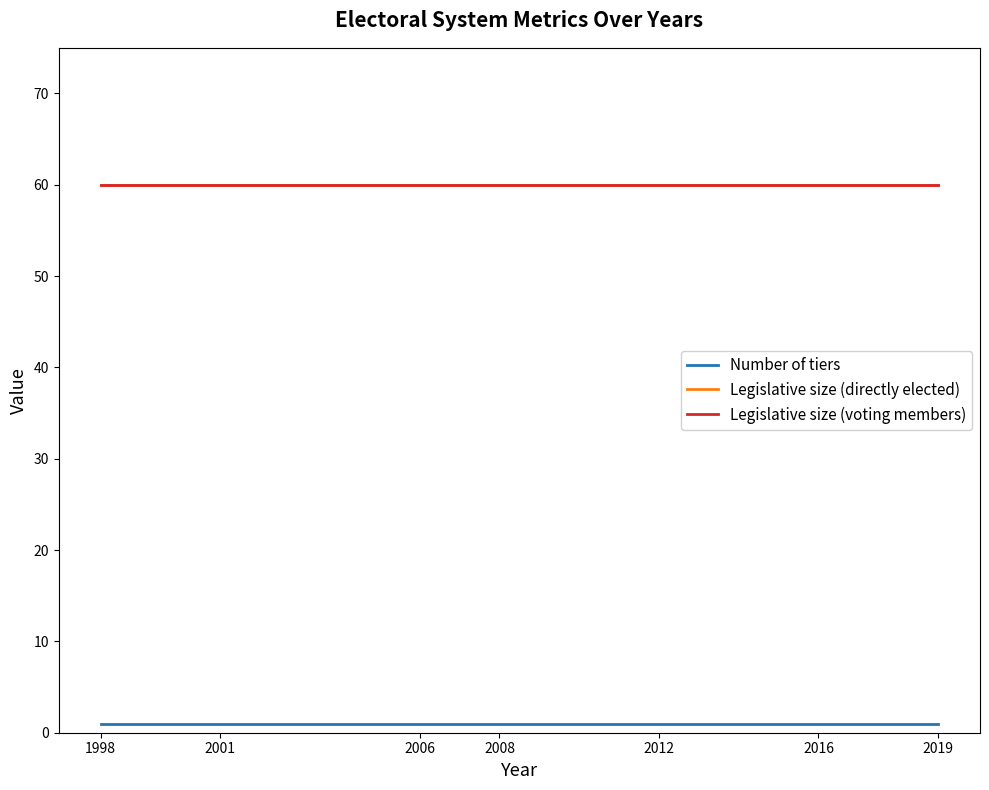

True or false: Number of tiers and Legislative size (directly elected) intersect in this chart.

False